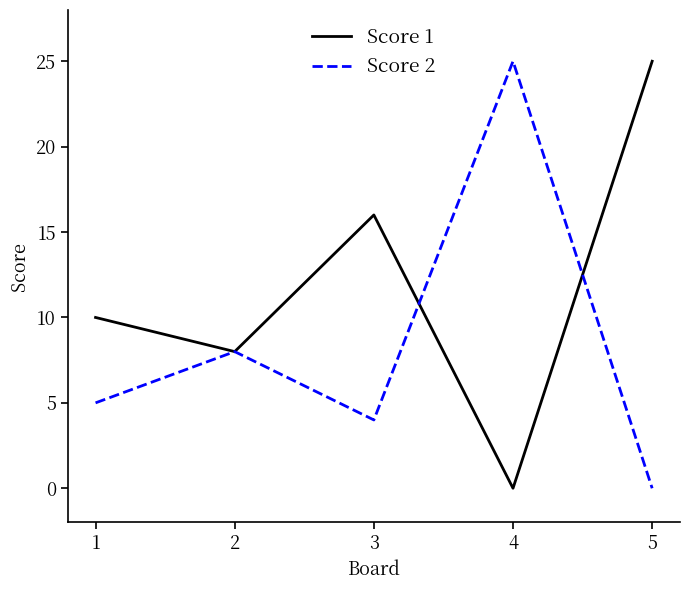

True or false: Score 1 has a value of 17 at 1.

False